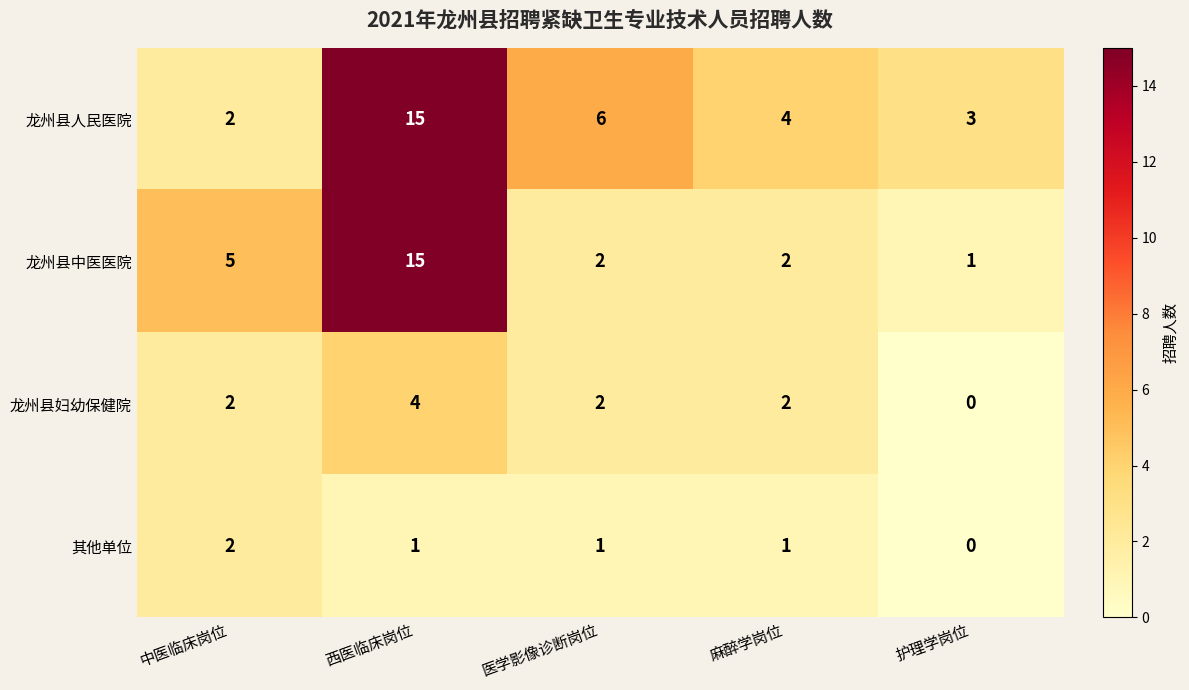

Rank the series by their average value, from highest to lowest.

龙州县人民医院, 龙州县中医医院, 龙州县妇幼保健院, 其他单位